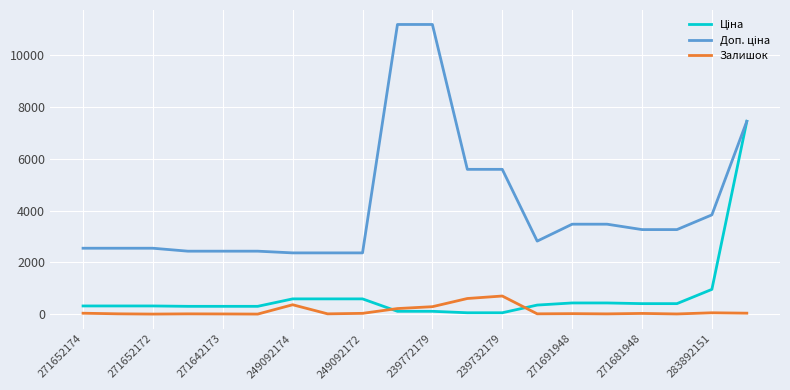

What is the greatest value displayed?

11182.0